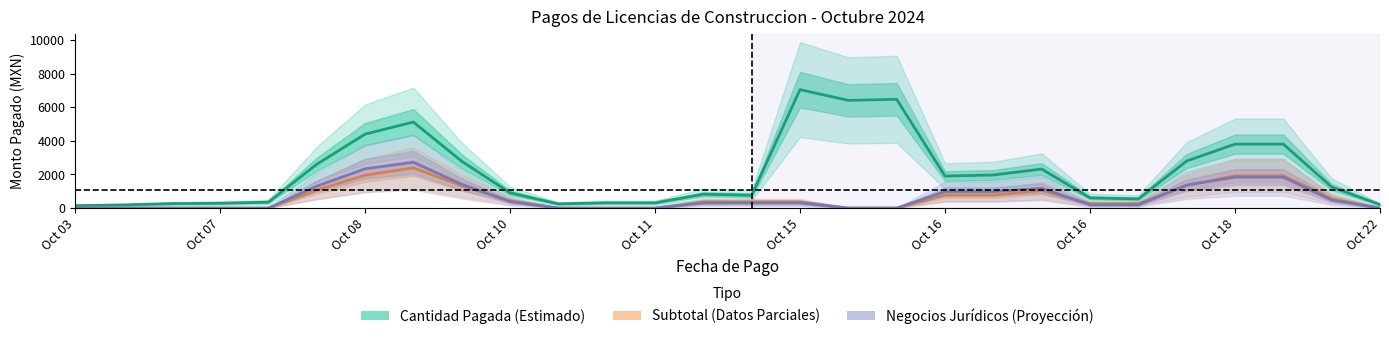

What are all the series names shown in the legend?

Cantidad Pagada (Estimado), Subtotal (Datos Parciales), Negocios Jurídicos (Proyección)